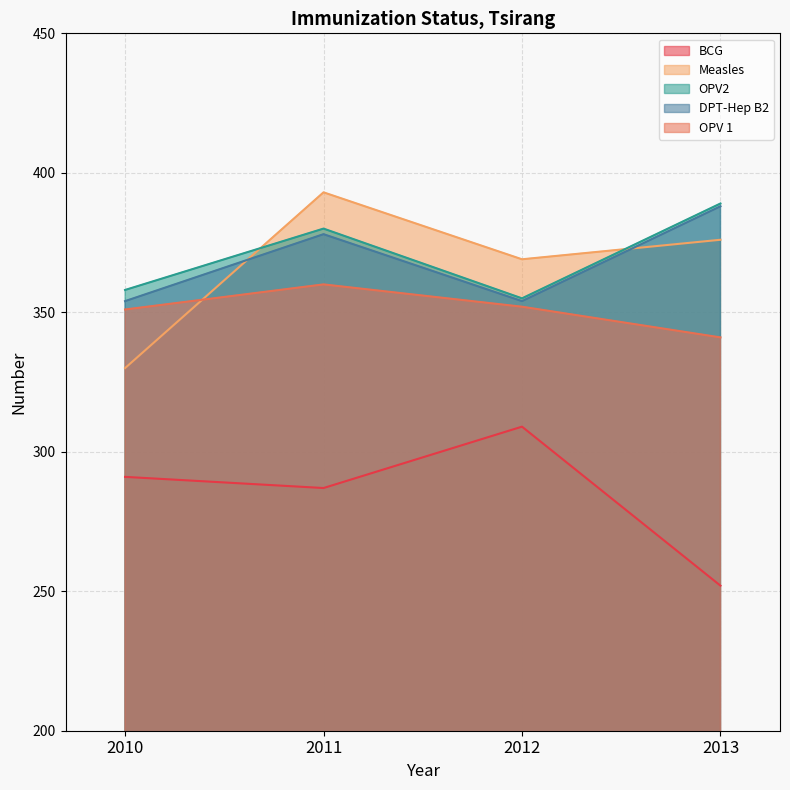

How many lines are shown in the chart?

5